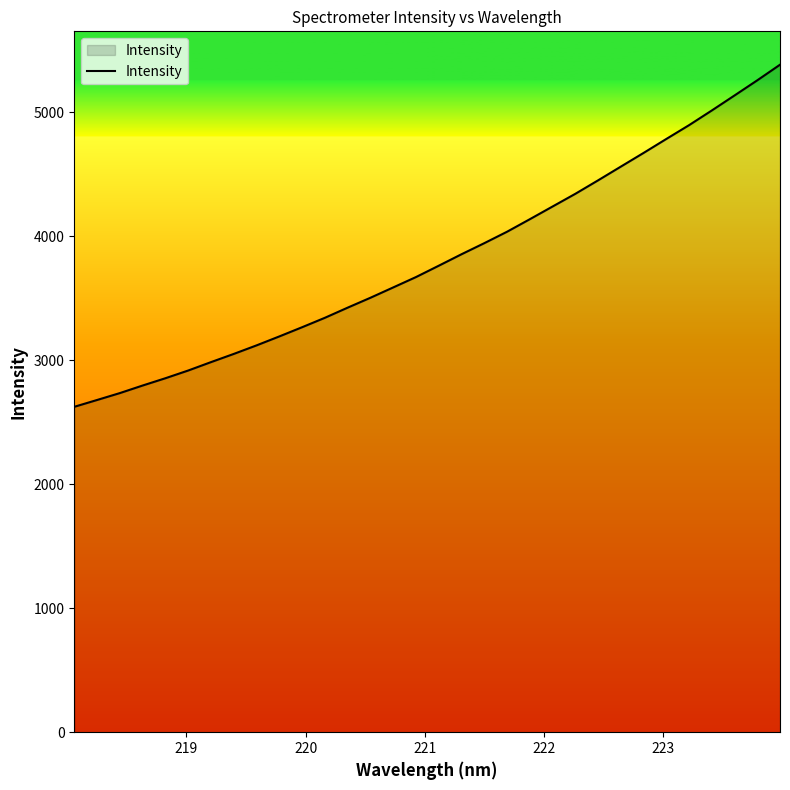

What is the smallest value displayed?

2625.4